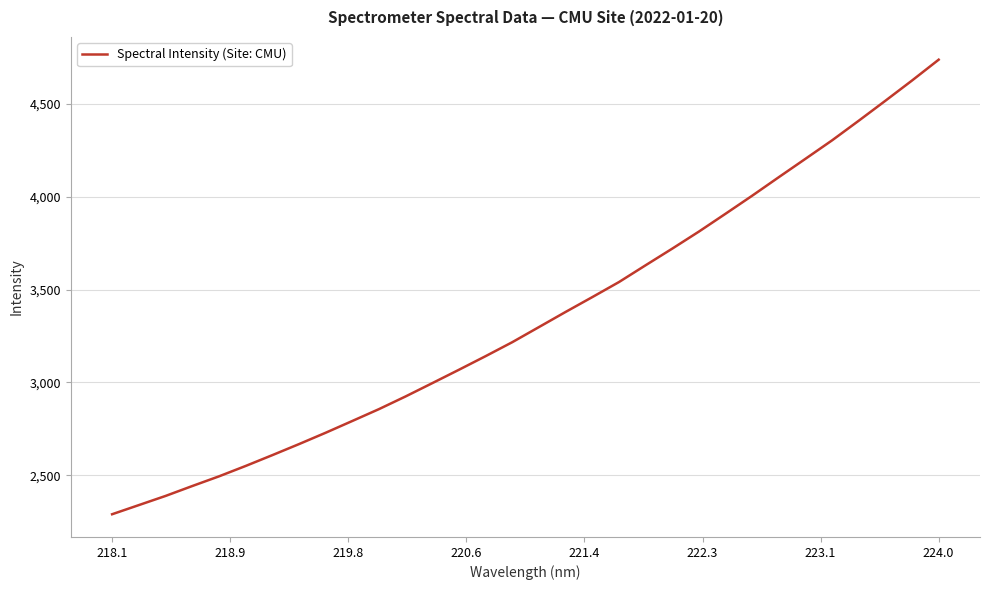

What is the difference between the maximum and minimum values?

2450.2